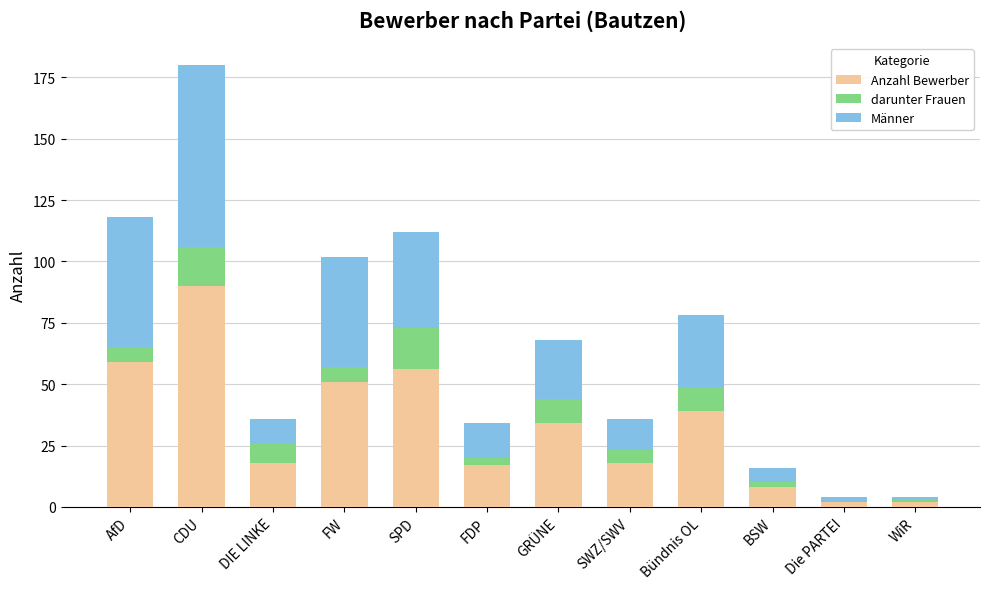

What is the maximum value for Anzahl Bewerber?

90